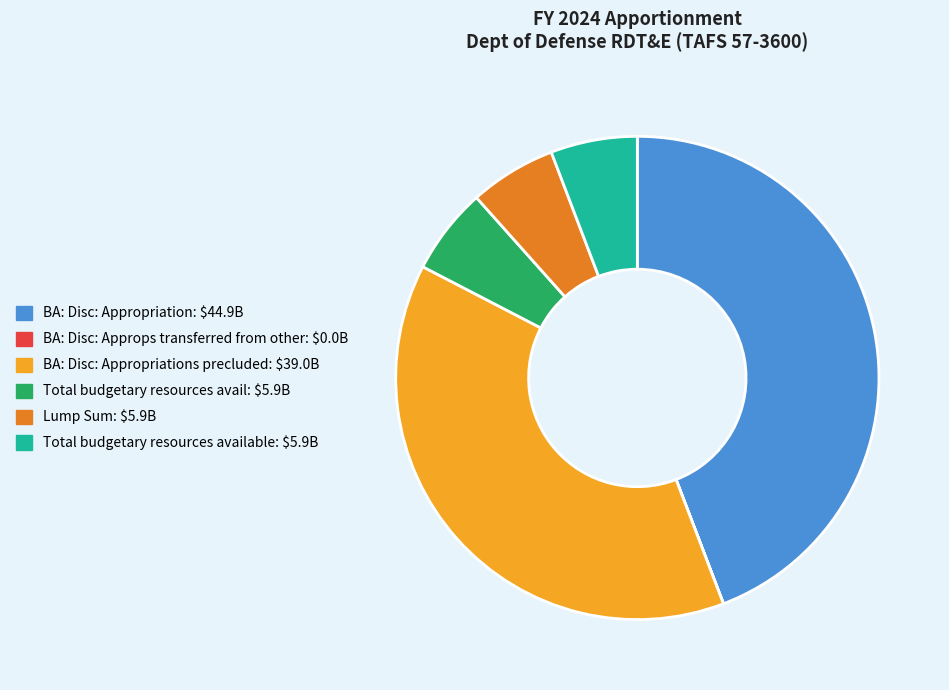

Is there a majority slice in this chart?

No